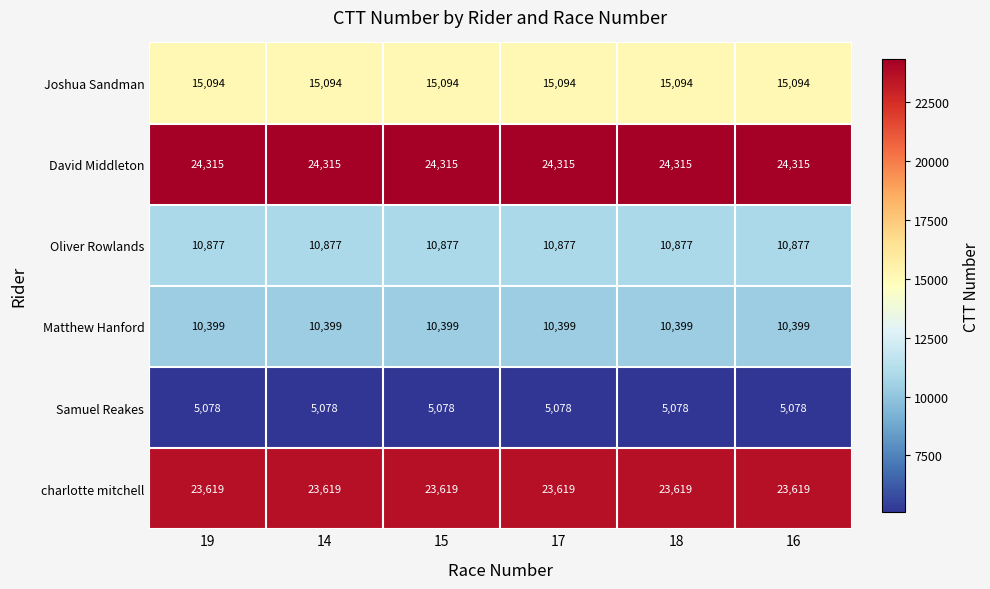

Which series has the largest total across all categories?

David Middleton